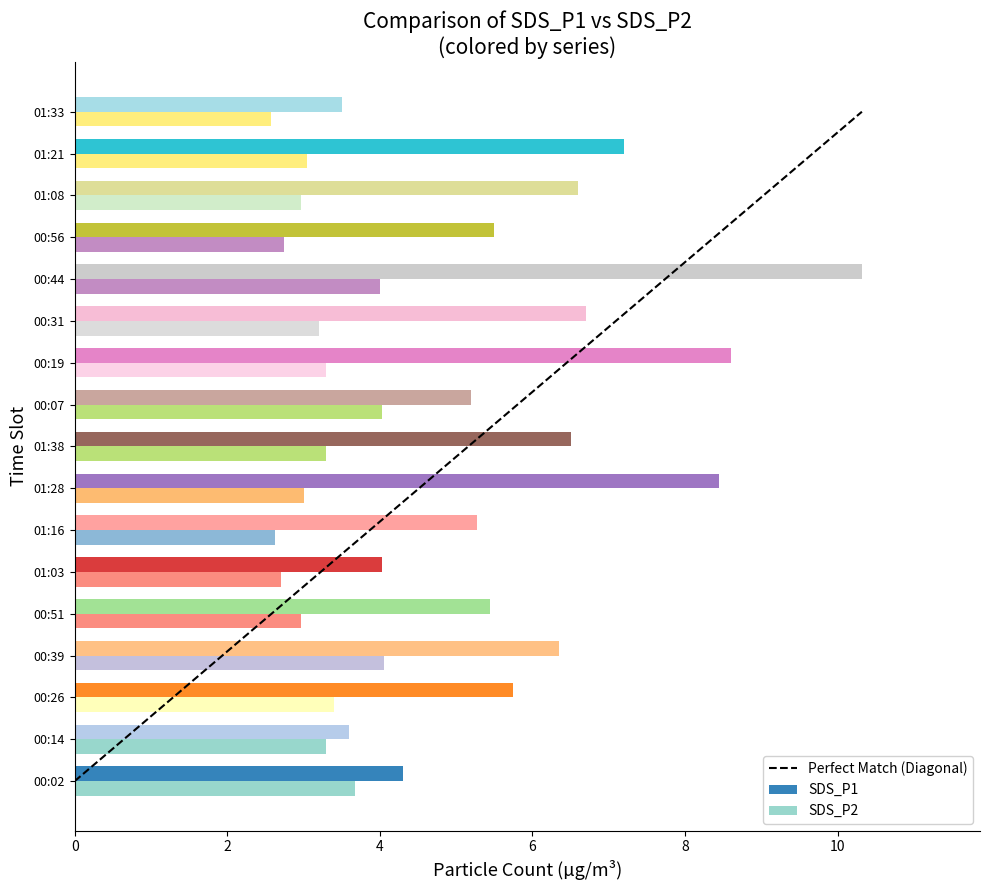

What is the minimum value for SDS_P2?

2.6